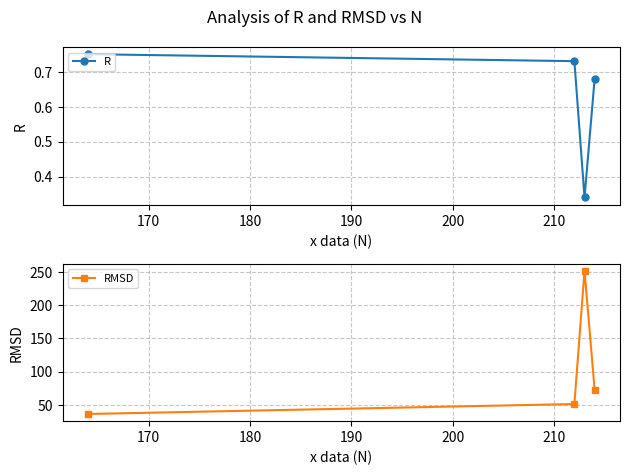

True or false: R and RMSD intersect in this chart.

False